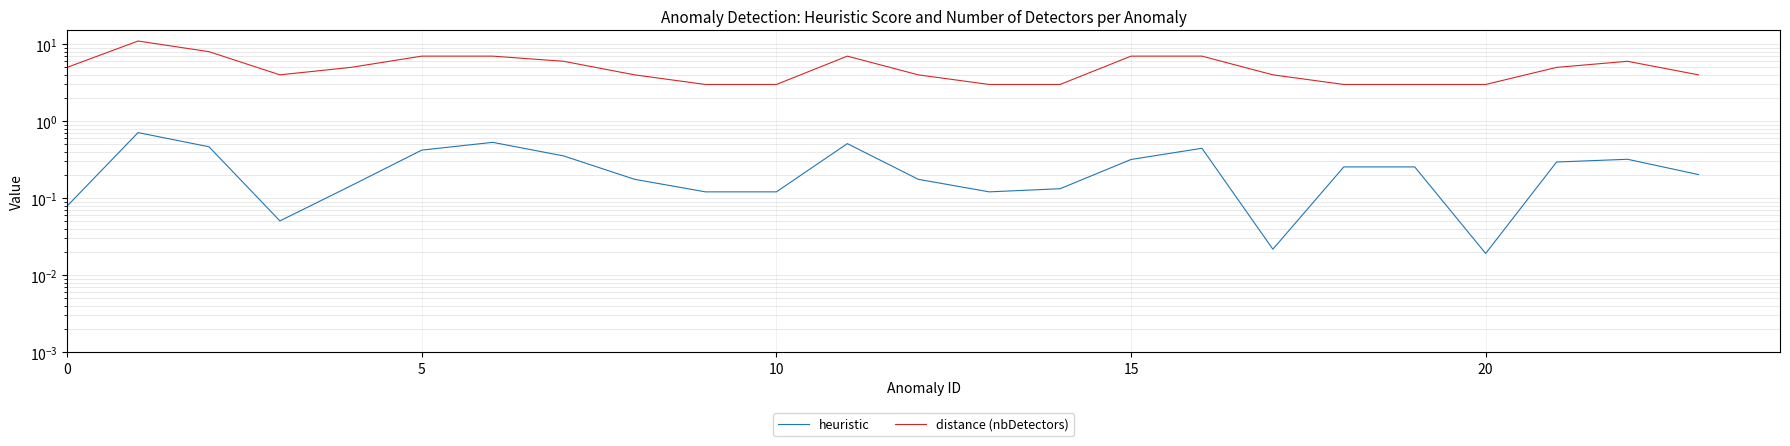

How many interior local valleys does the distance (nbDetectors) series have?

1